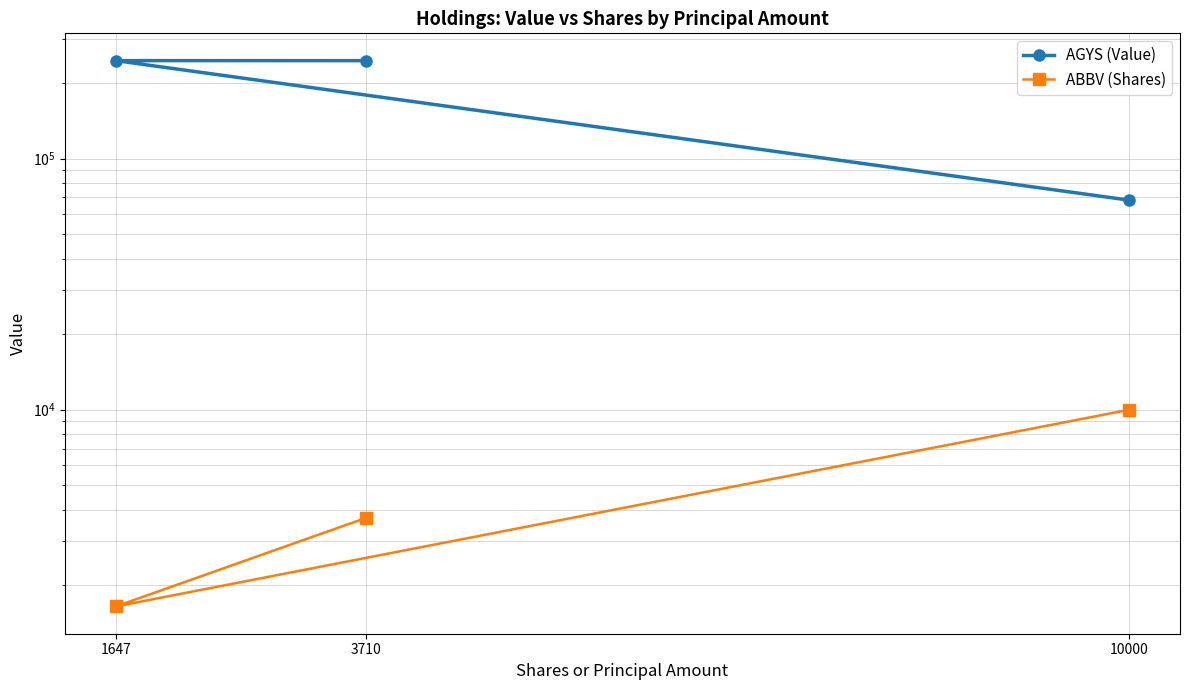

How many ABBV (Shares) values are between 1647 and 10000?

3